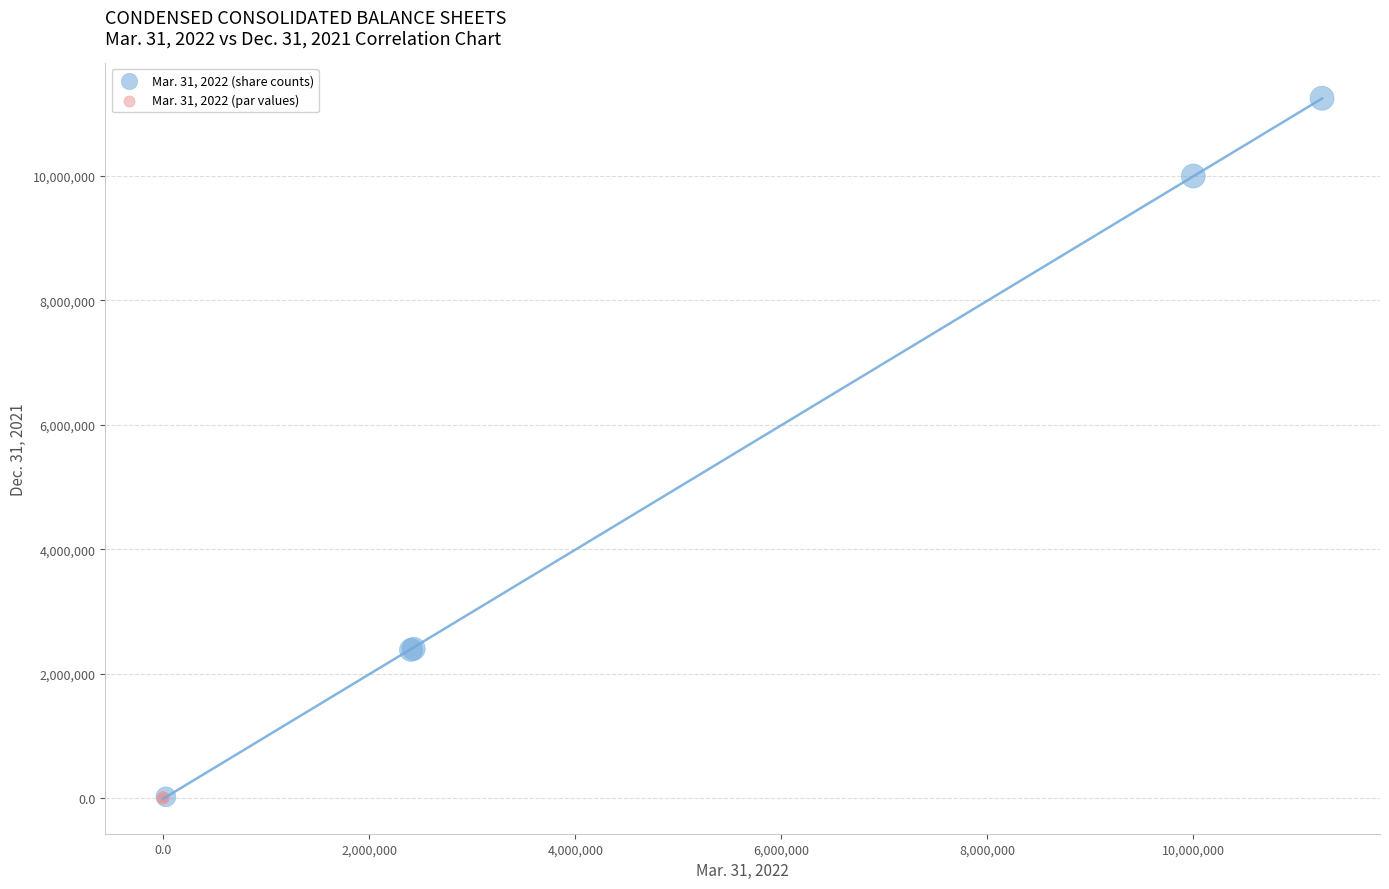

What are all the series names shown in the legend?

Mar. 31, 2022 (share counts), Mar. 31, 2022 (par values)